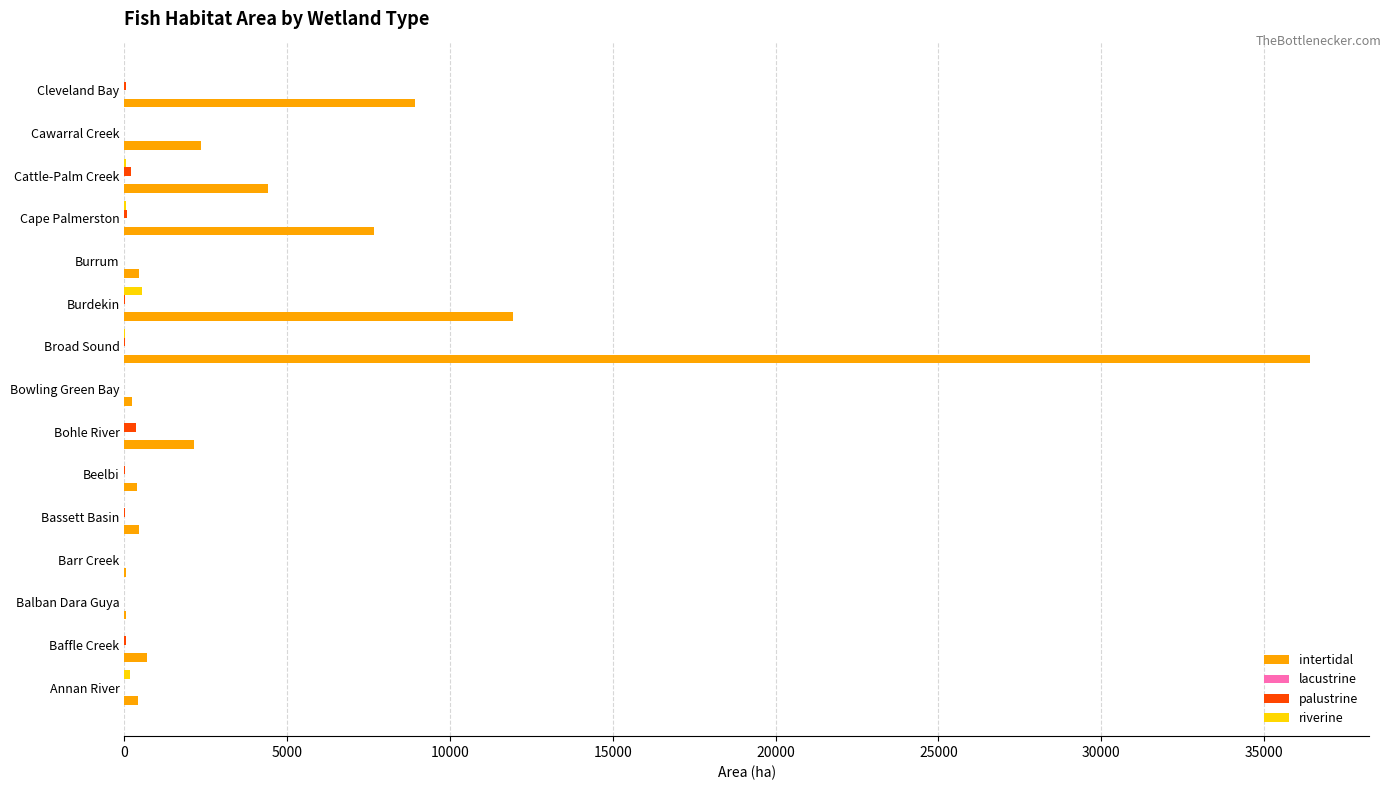

At which category is the sum across all series the highest?

Broad Sound